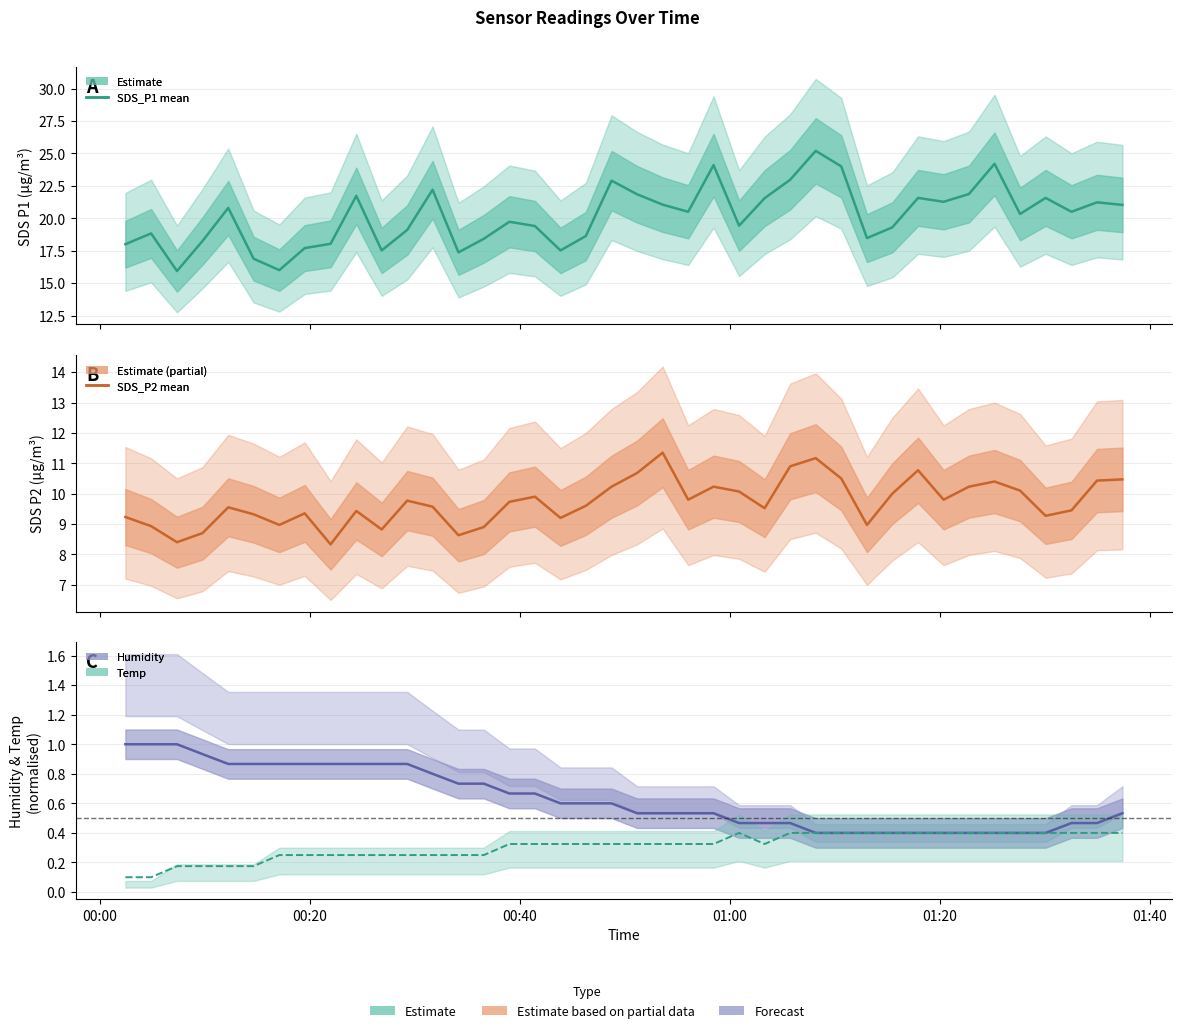

What are all the series names shown in the legend?

SDS_P1, SDS_P2, Humidity (norm), Temp (norm)